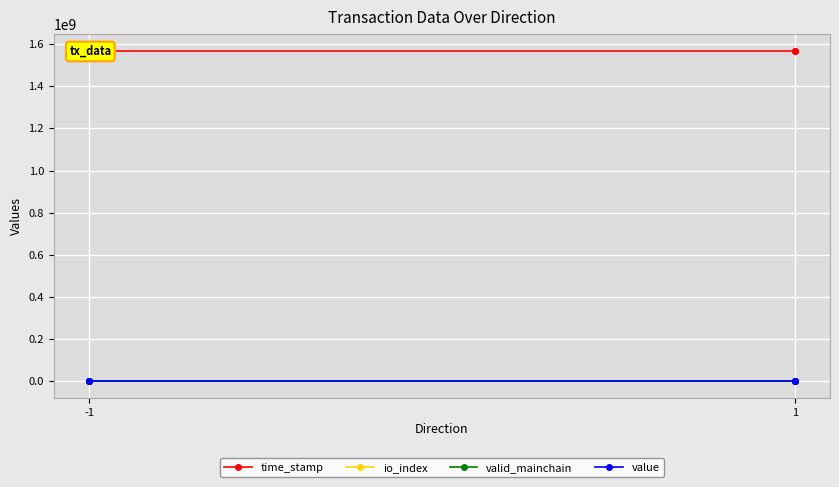

Which series has the largest range (max minus min)?

time_stamp